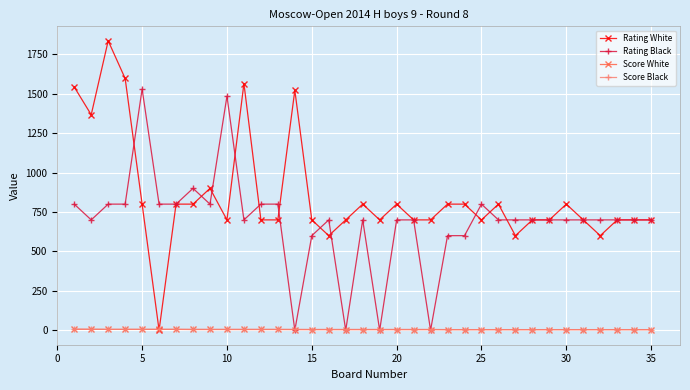

Does the chart have visible grid lines?

Yes